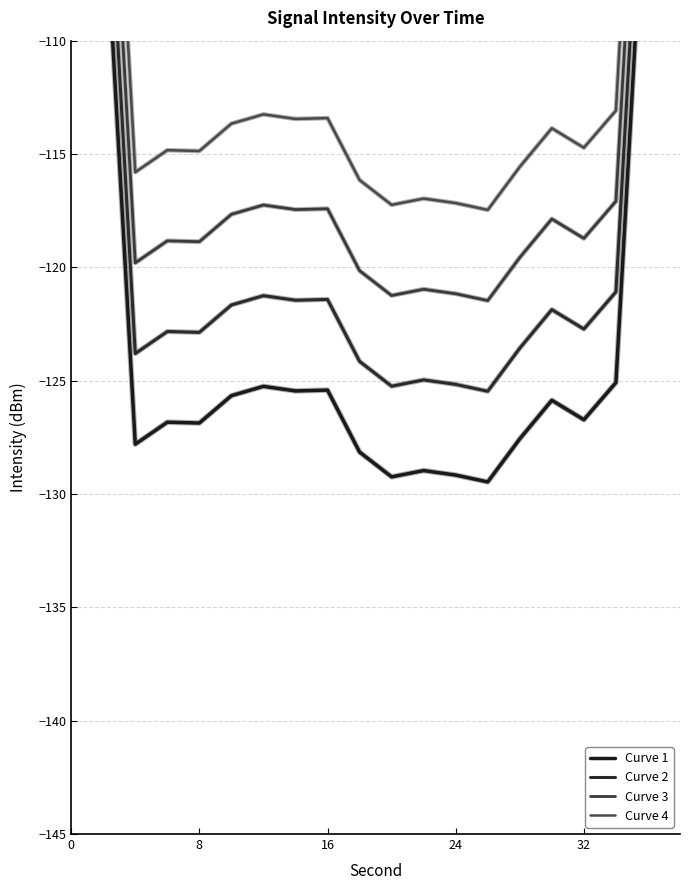

True or false: Curve 2 and Curve 1 cross at least once.

False